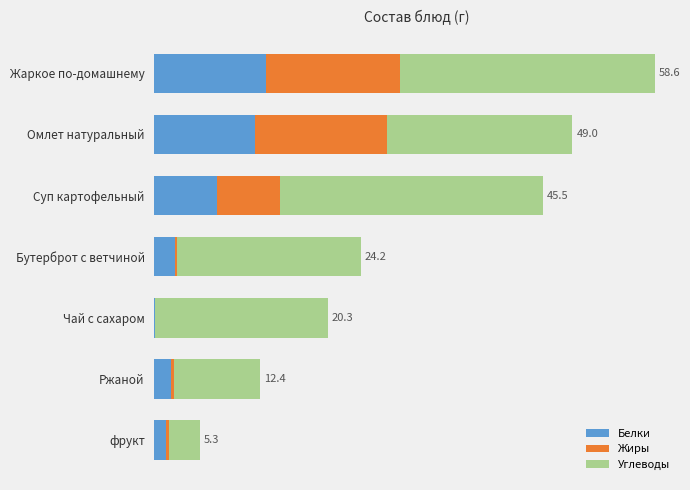

What are all the series names shown in the legend?

Белки, Жиры, Углеводы